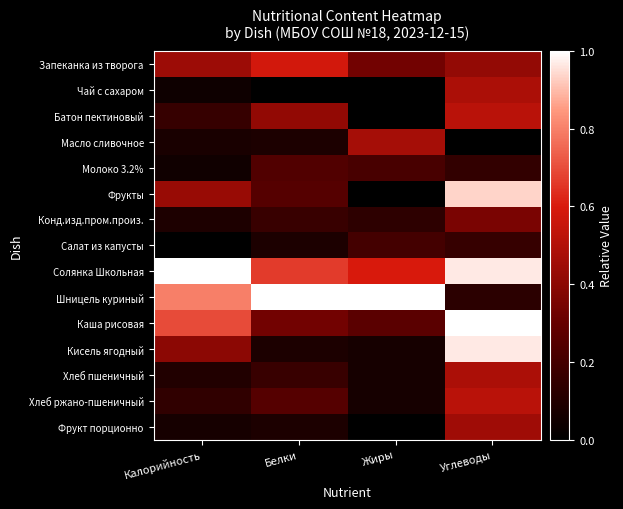

Which series has the widest spread of values?

Фрукты